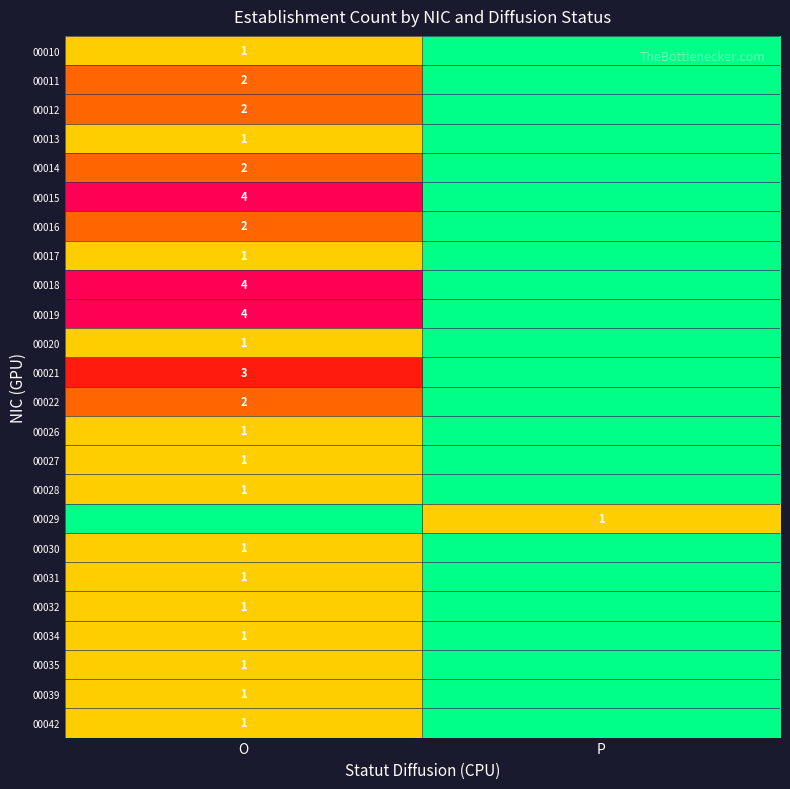

At which category is the sum across all series the highest?

O